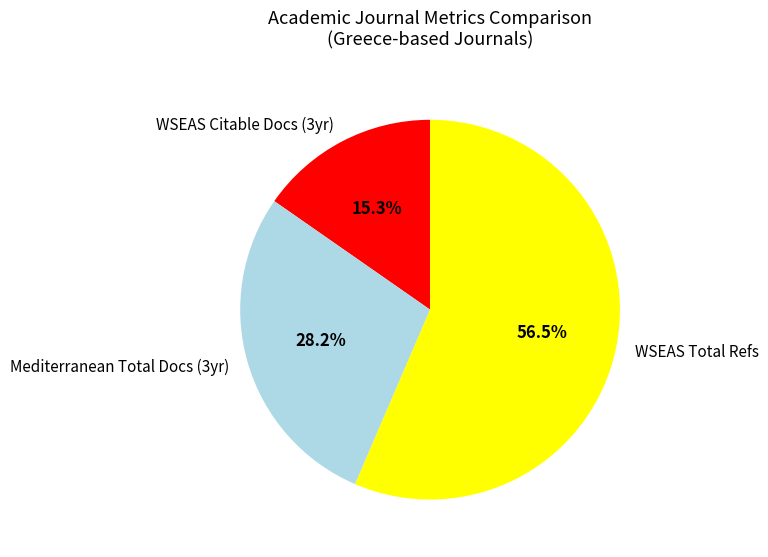

Is there any slice that represents more than half of the pie?

Yes